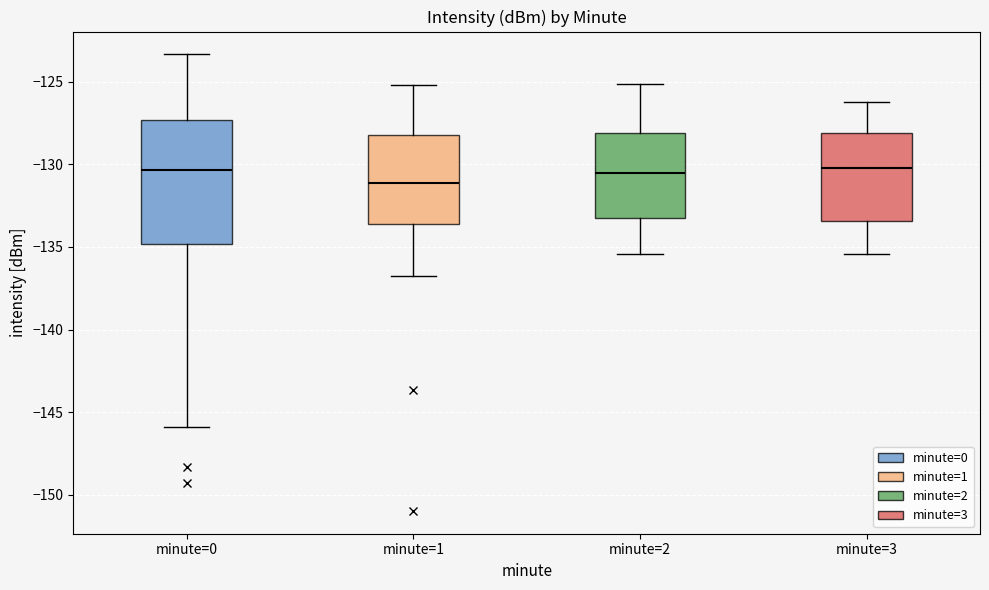

Reading left to right, read every box against the y-axis: the position of its median line, the range the box covers, and the ends of its whiskers. The values are not printed on the chart, so give them approximately, as read against the axis.

minute=0: median -130.5, box -135.0 to -127.5, whiskers -146.0 to -123.5
minute=1: median -131.0, box -133.5 to -128.0, whiskers -137.0 to -125.0
minute=2: median -130.5, box -133.5 to -128.0, whiskers -135.5 to -125.0
minute=3: median -130.0, box -133.5 to -128.0, whiskers -135.5 to -126.0